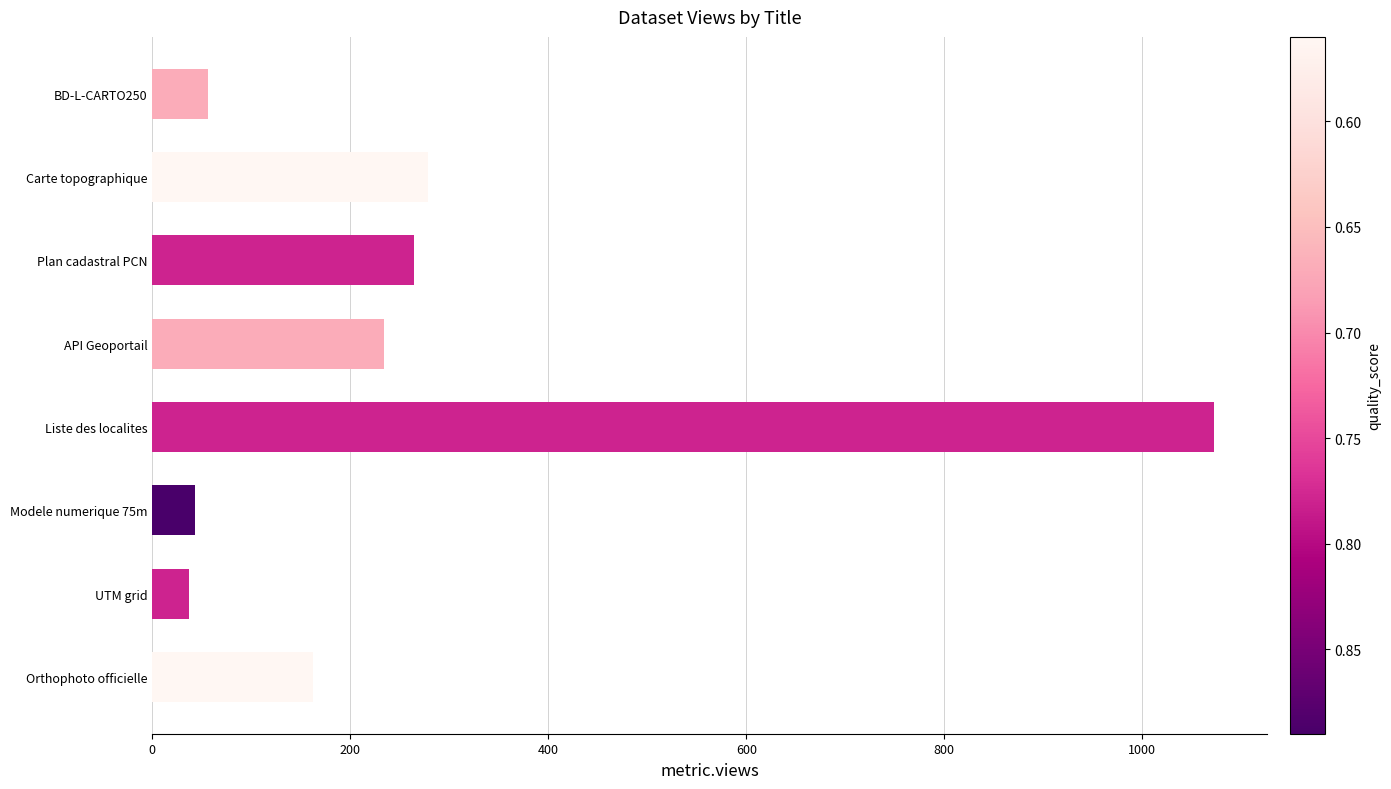

Is it true that the value at Orthophoto officielle is 162?

True